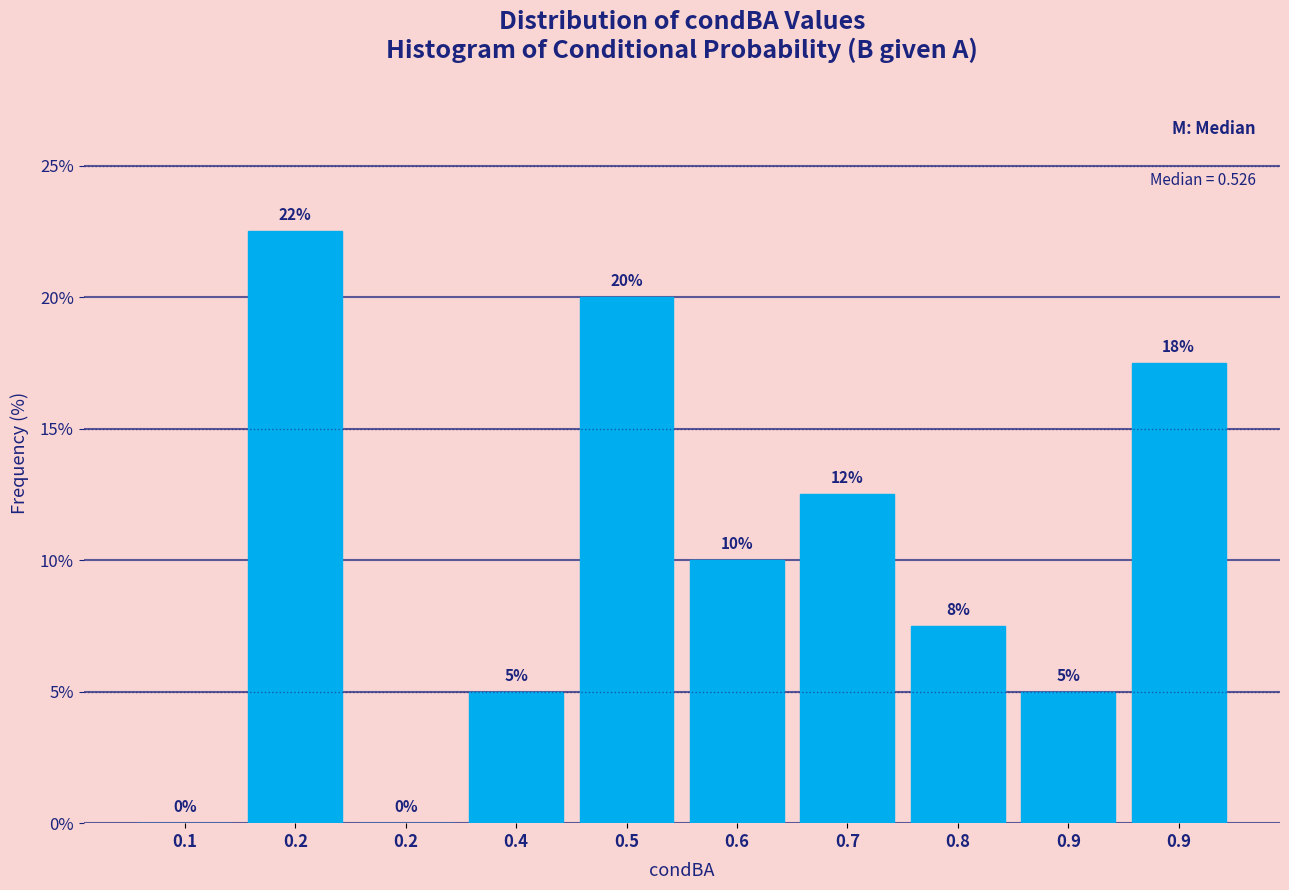

How many values are above zero?

8